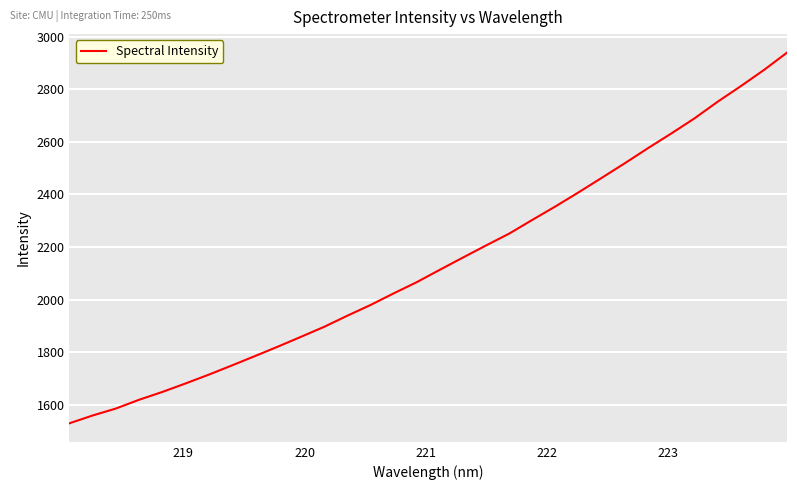

What is the maximum value shown in the chart?

2939.3